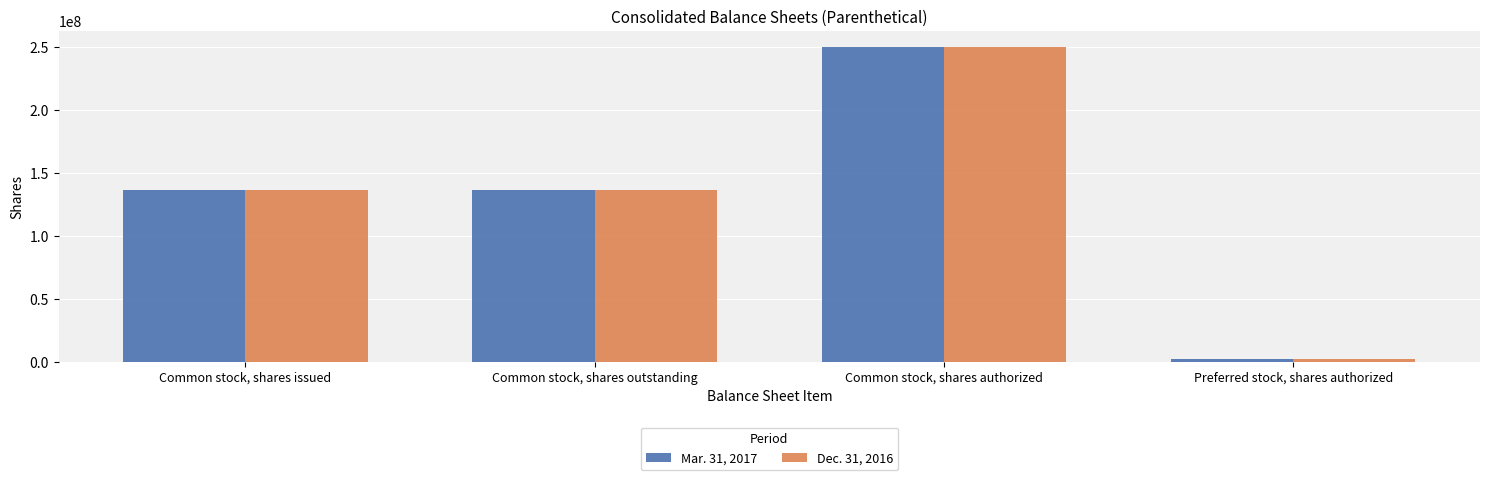

What is the minimum value shown in the chart?

2000000